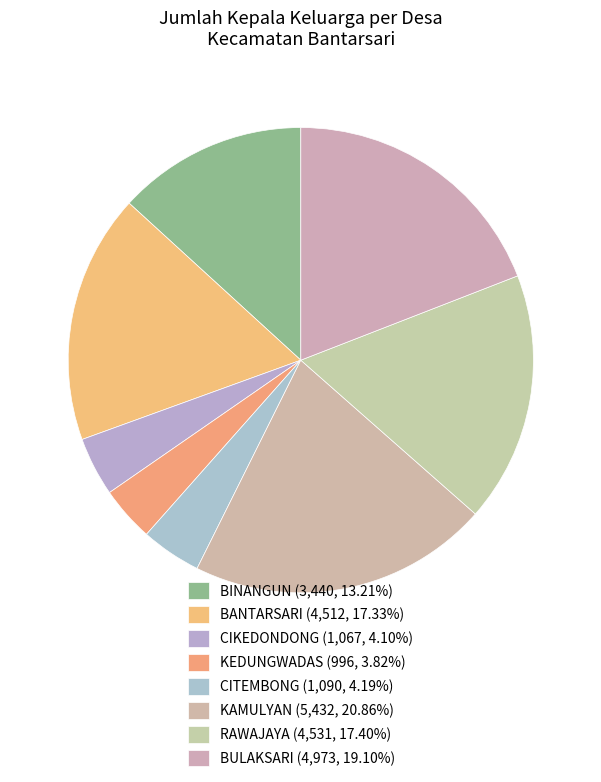

Do CITEMBONG and RAWAJAYA together represent more than half of the pie?

No